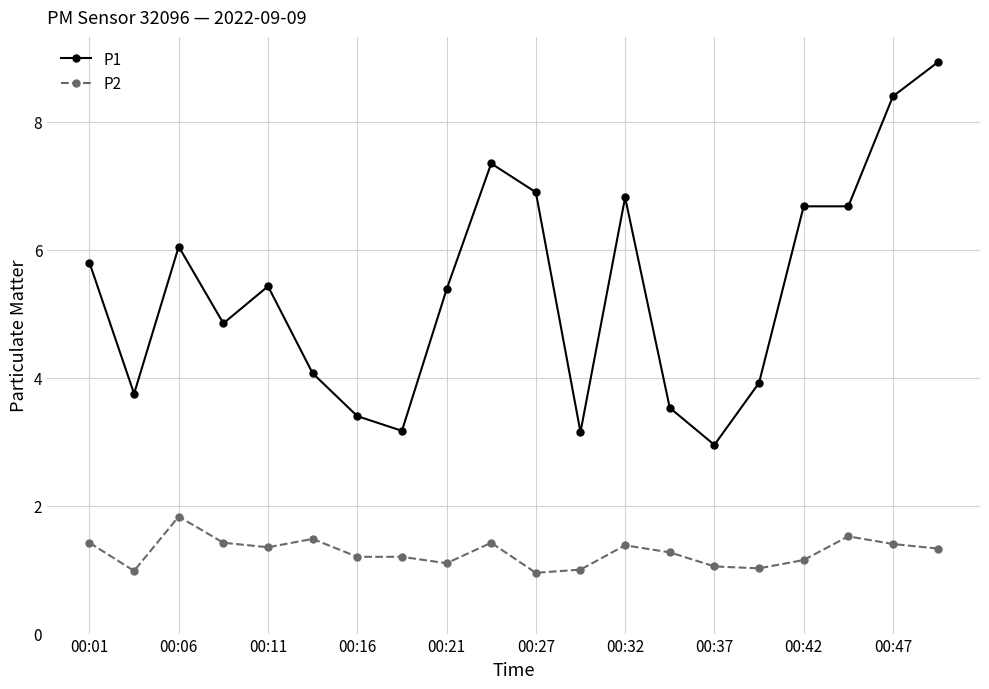

What is the difference between the maximum and minimum values in the P1 series?

6.0